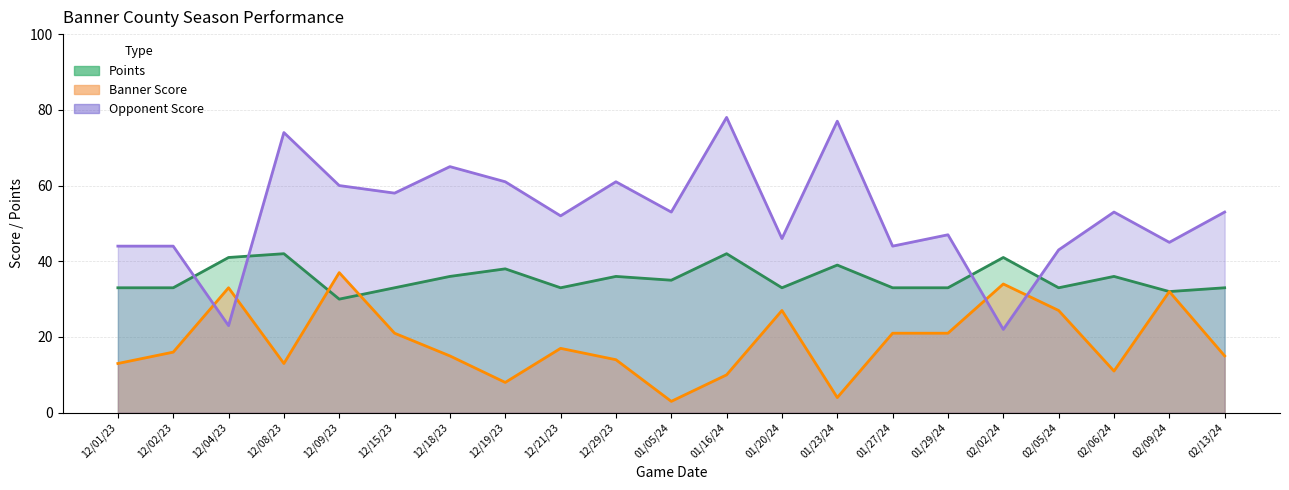

How many lines are shown in the chart?

3